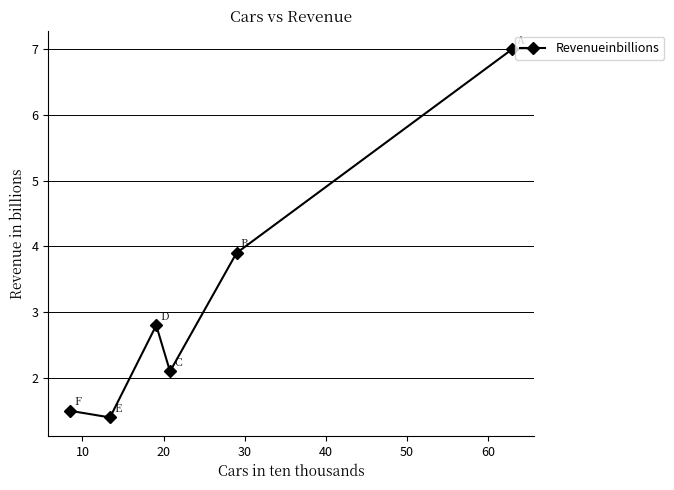

What is the value of the 3rd point from the left?

2.8